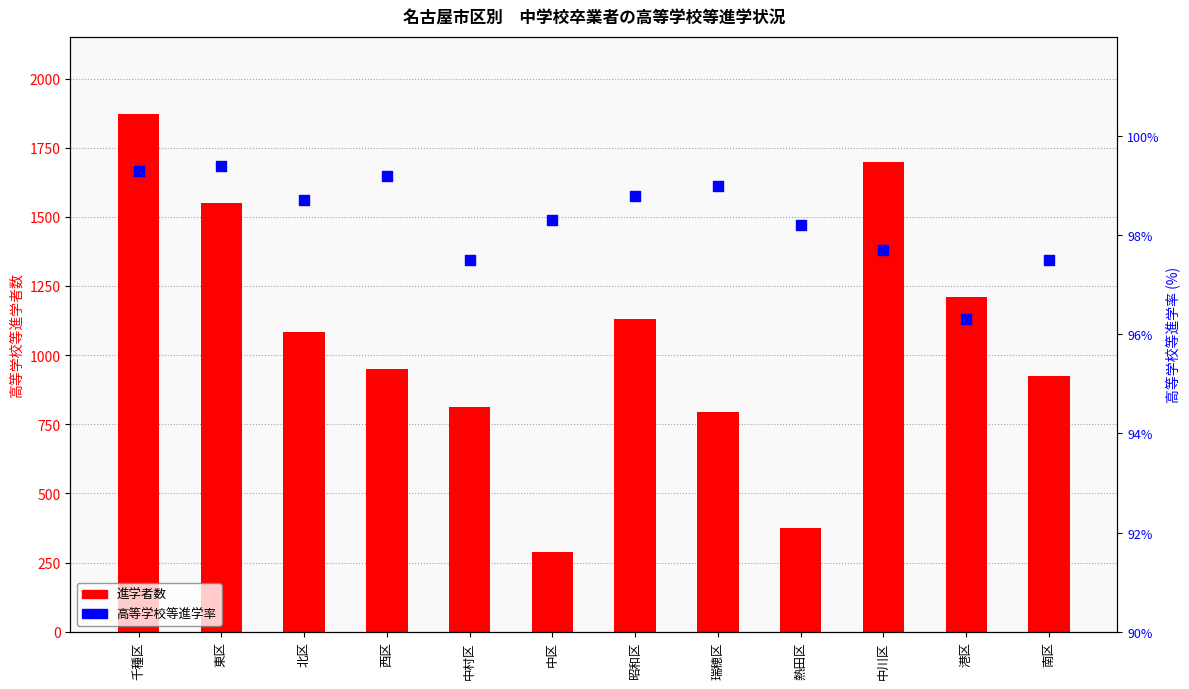

Is the value of 進学者数 at 中川区 greater than the value of 進学率 (%) at 昭和区?

Yes